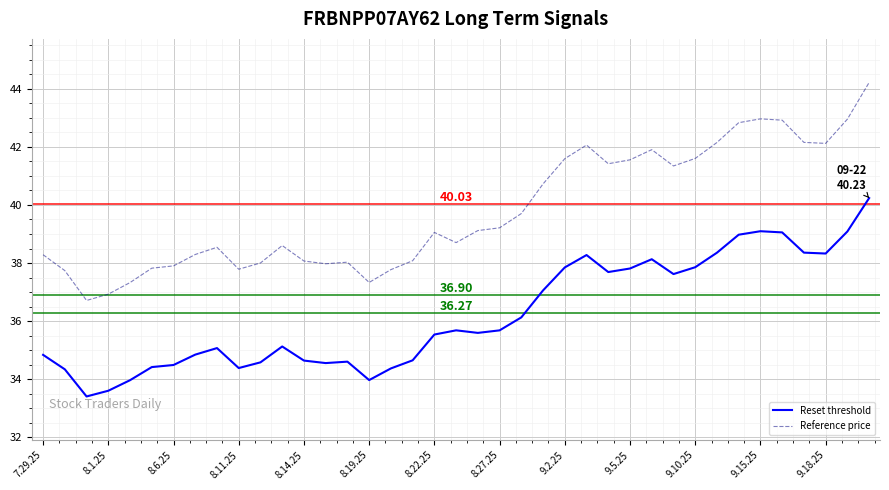

True or false: Reset threshold and Reference price cross at least once.

False